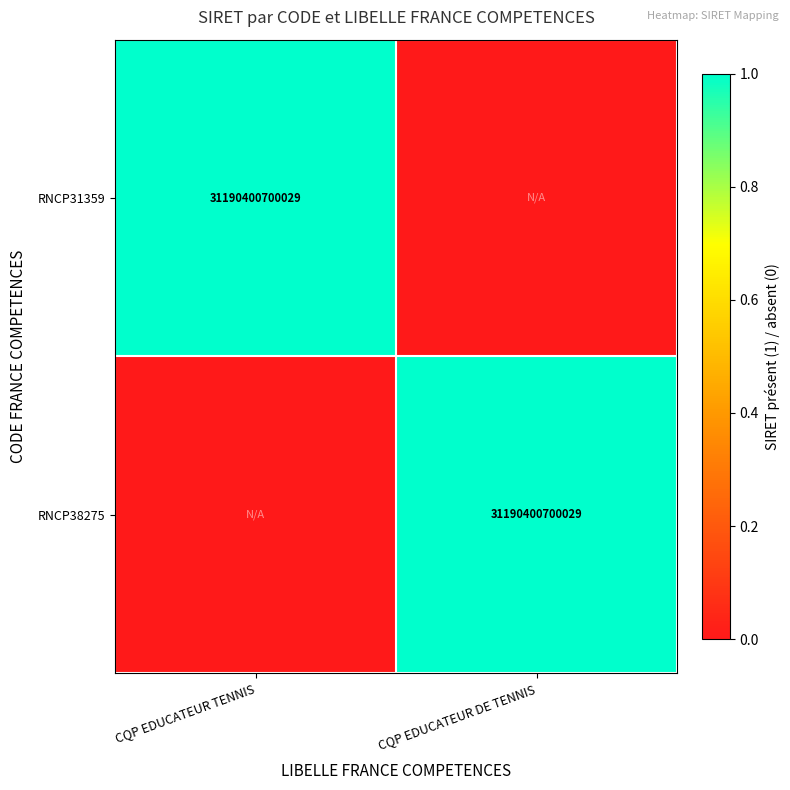

The value of RNCP38275 at CQP EDUCATEUR DE TENNIS is 47271534106236. True or false?

False